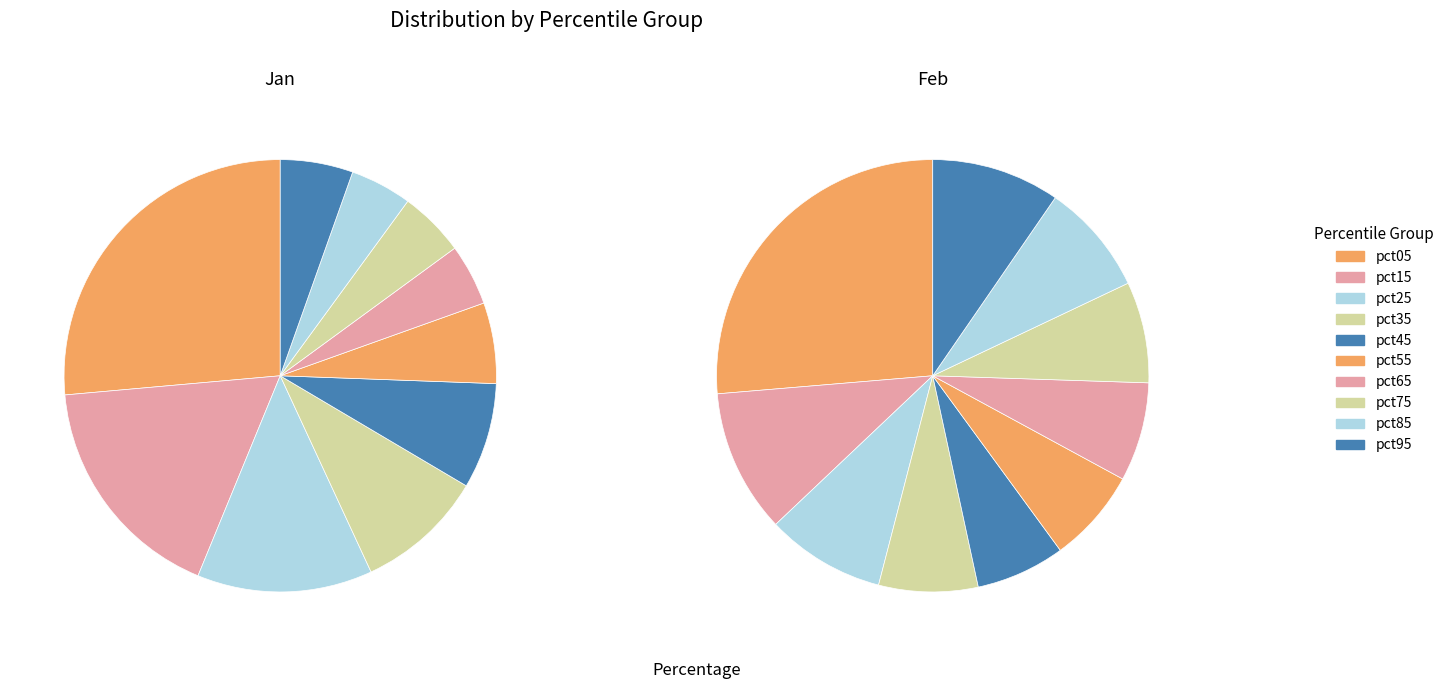

What percentage is the pct55 slice, to the nearest percent?

6%